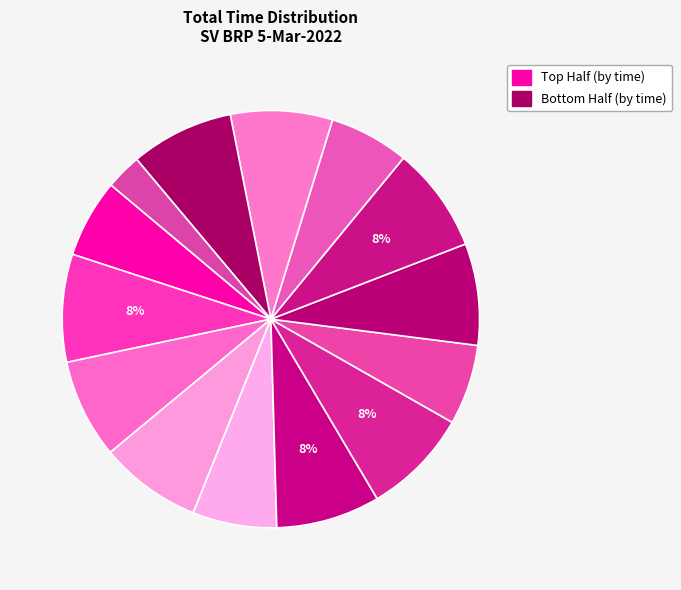

How many segments does this pie chart have?

14